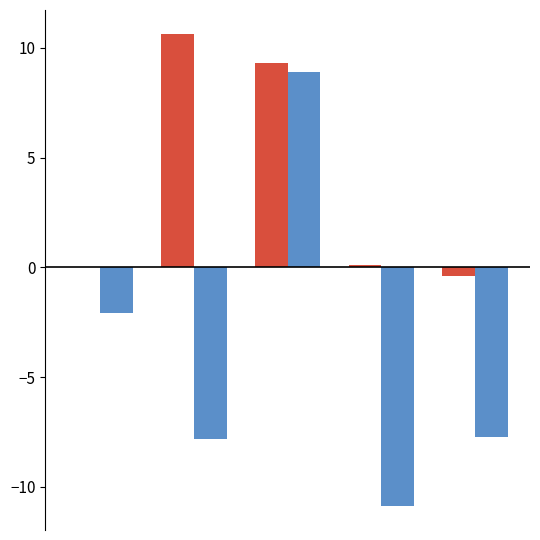

How many categories are shown in the chart?

5